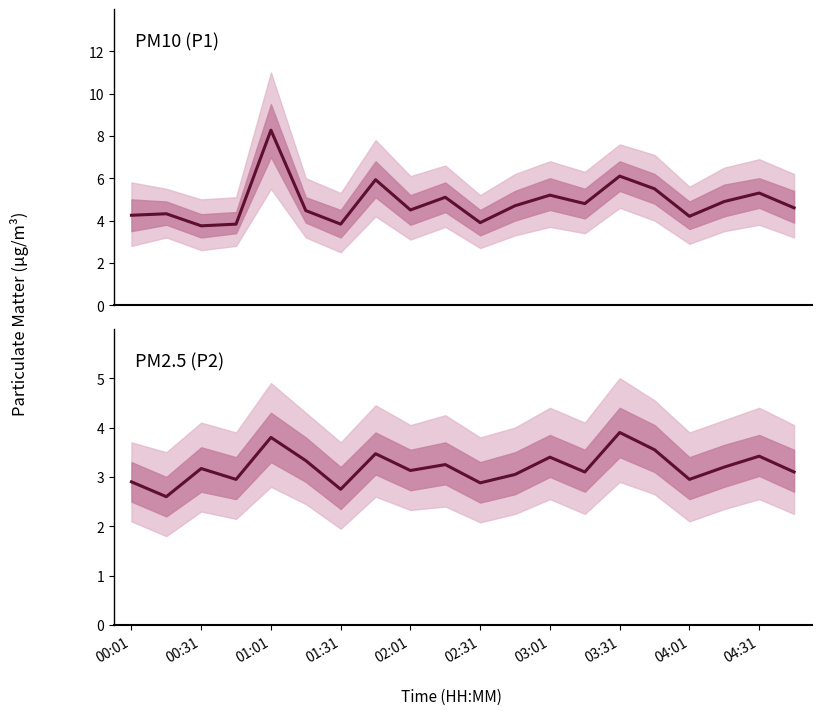

What is the value of the P1 point at the 3rd from the left?

3.8